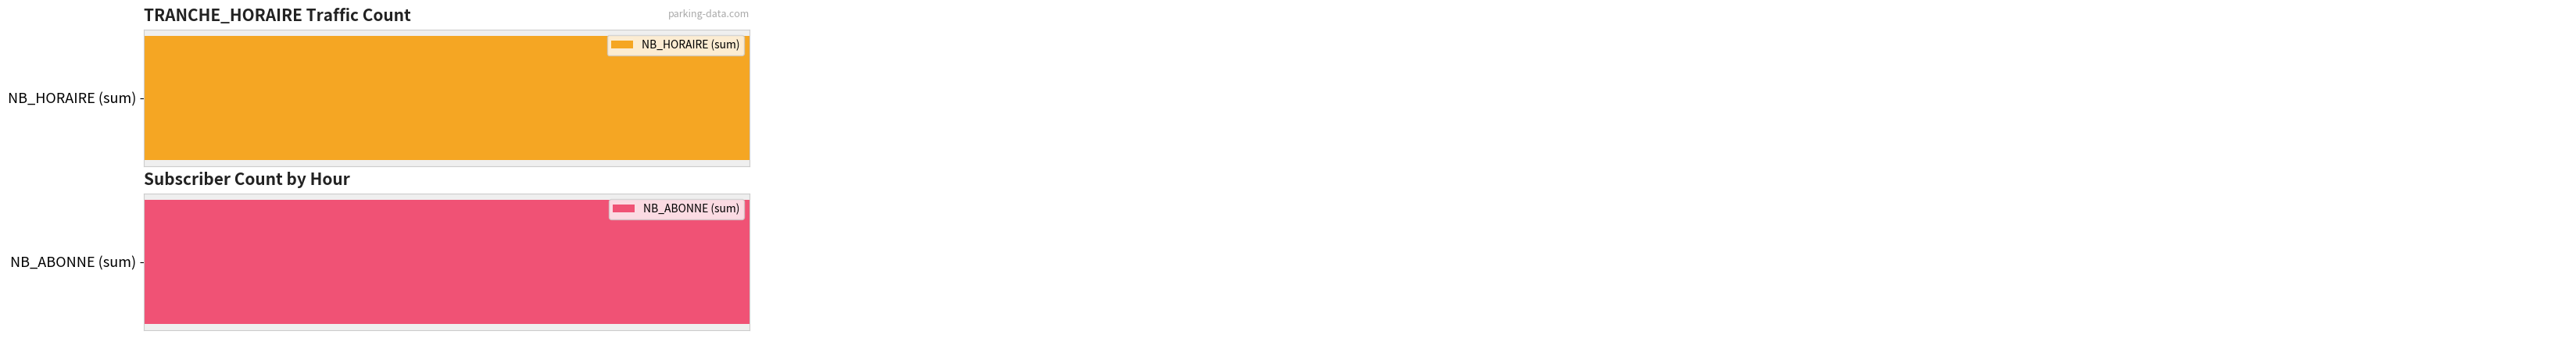

What is the total value across all series at 5?

7